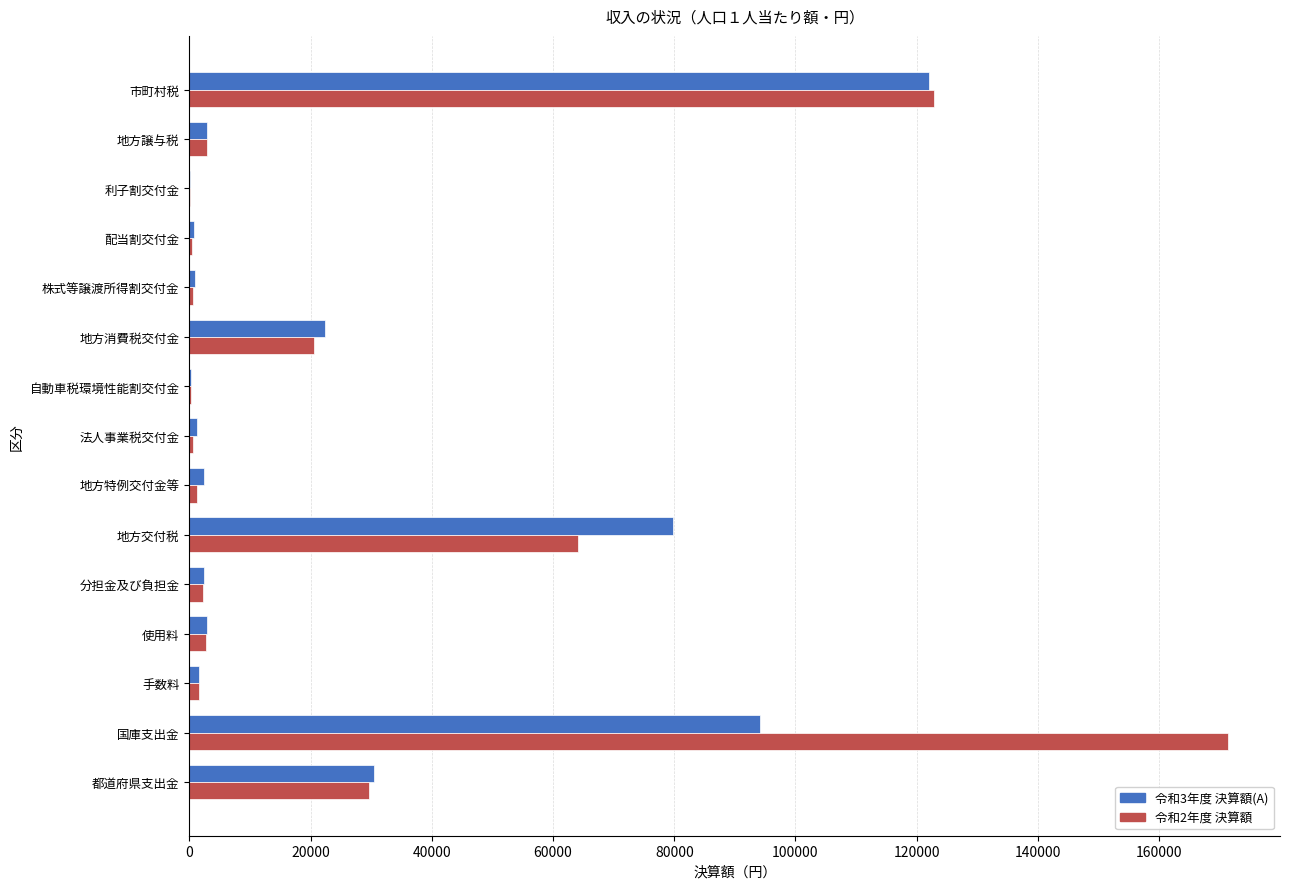

What is the maximum value shown in the chart?

171354